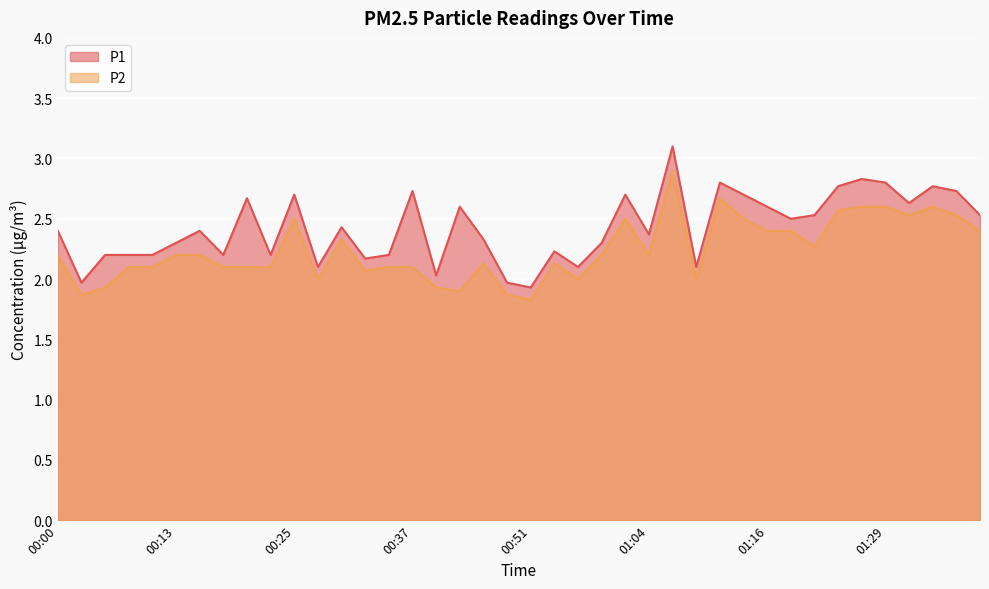

Which series changed the most between 00:15 and 01:39?

P2